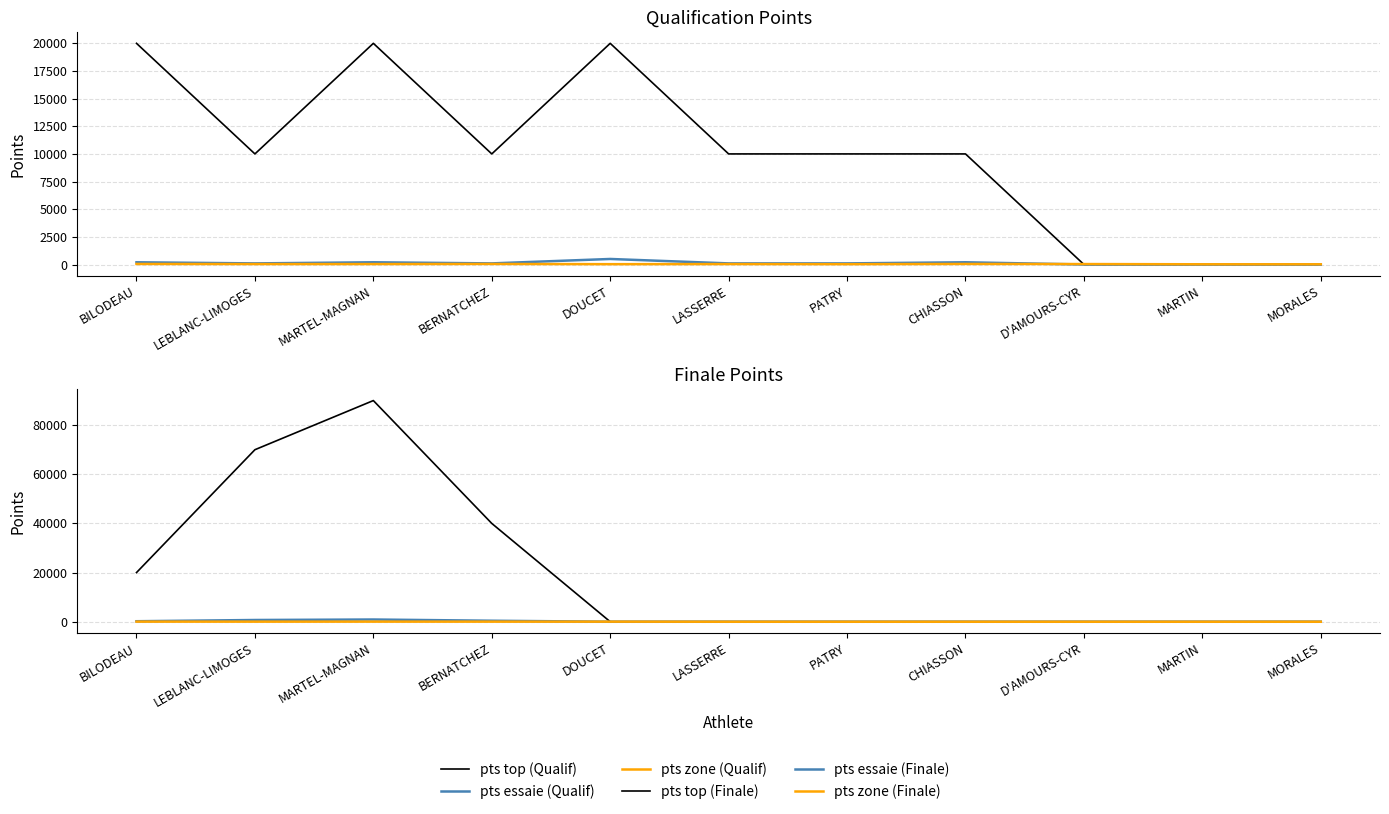

True or false: pts essaie (Finale) and pts top (Finale) cross at least once.

False